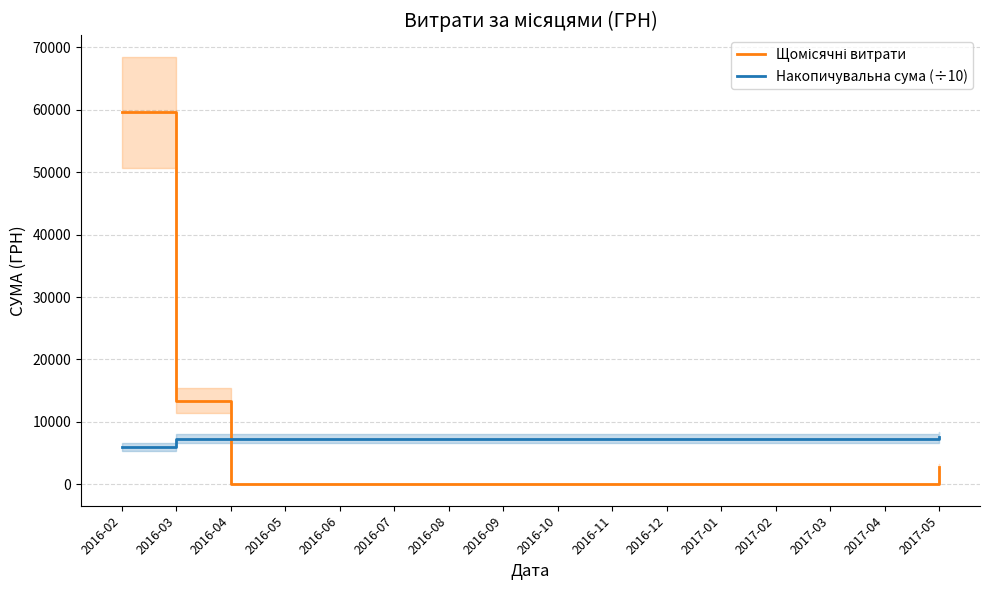

True or false: Накопичувальна сума (÷10) has more than 2 interior local peaks.

False